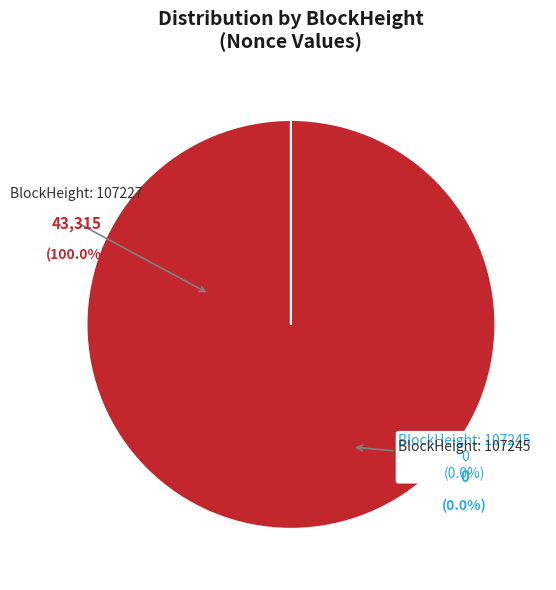

How many segments does this pie chart have?

2